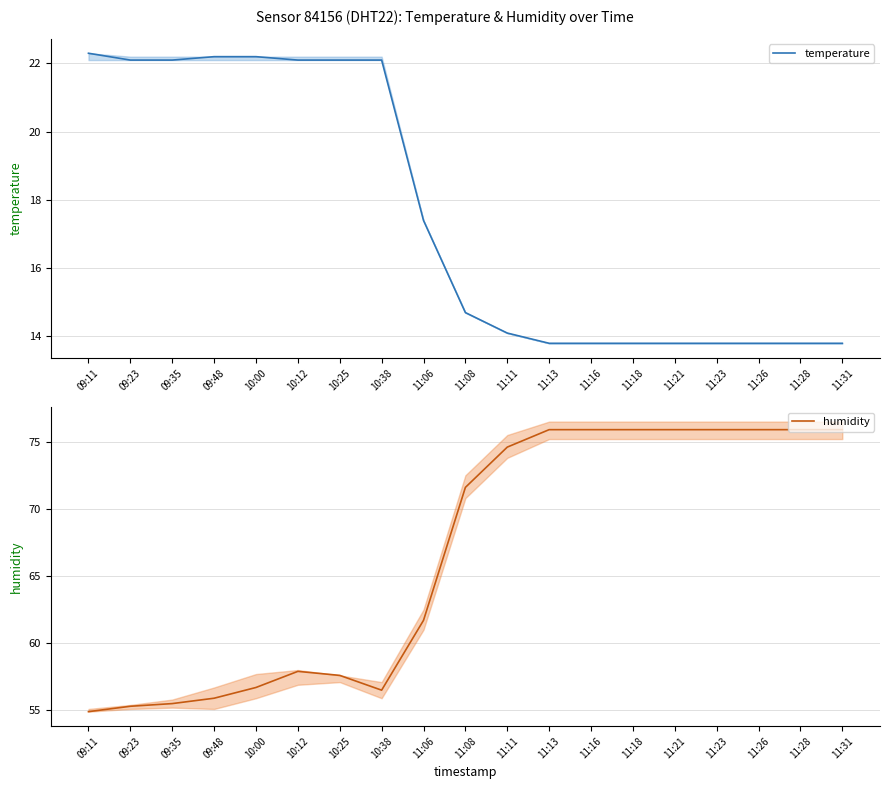

What is the sum of all humidity values?

1265.4